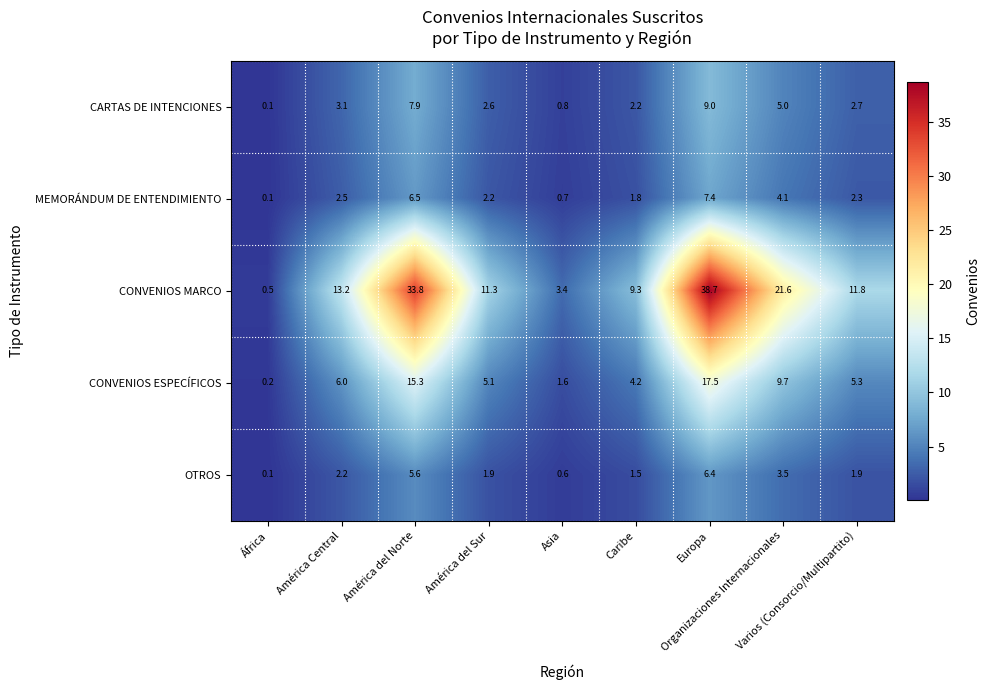

What is the difference between the second highest and minimum values in the CARTAS DE INTENCIONES series?

7.8